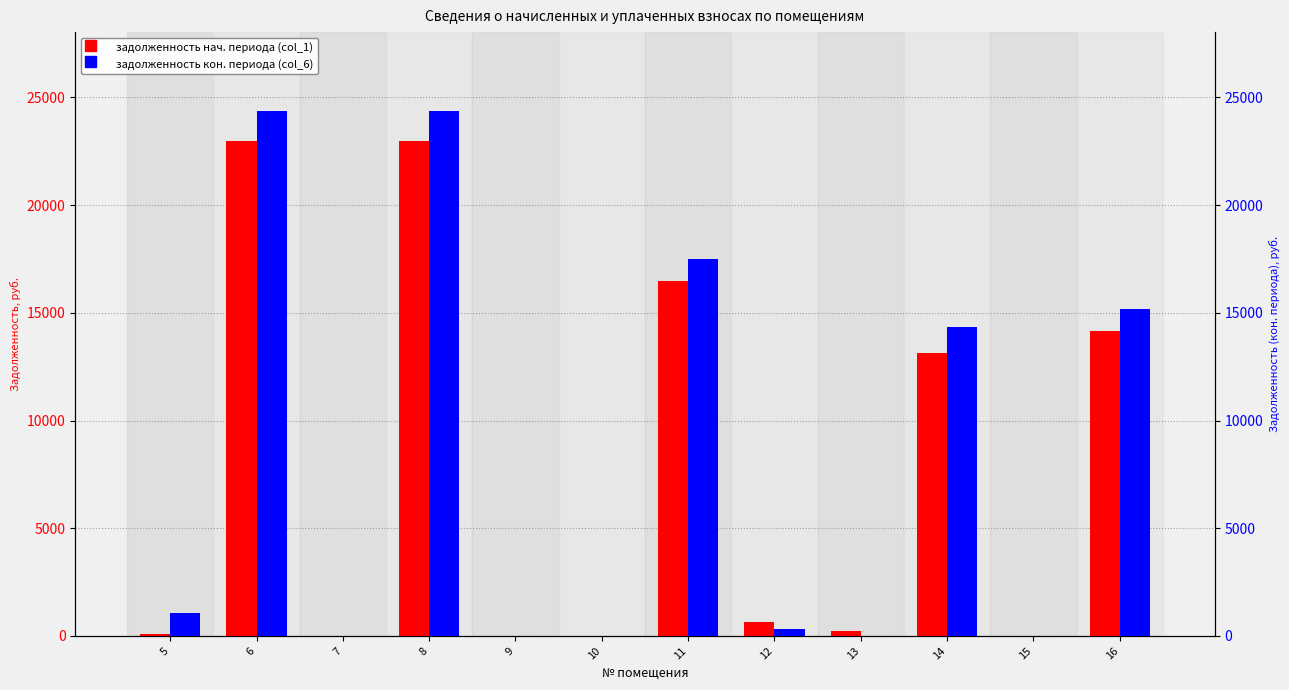

Is it true that задолженность (col_6) equals 17489.6 at 11?

True